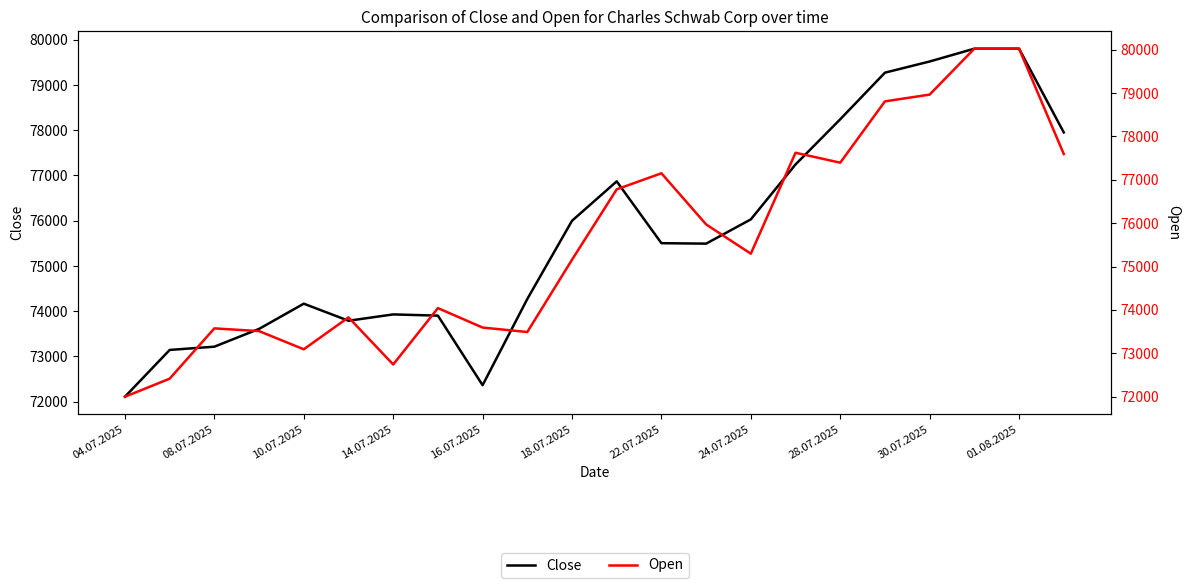

How many data points in Close are less than 75504?

11